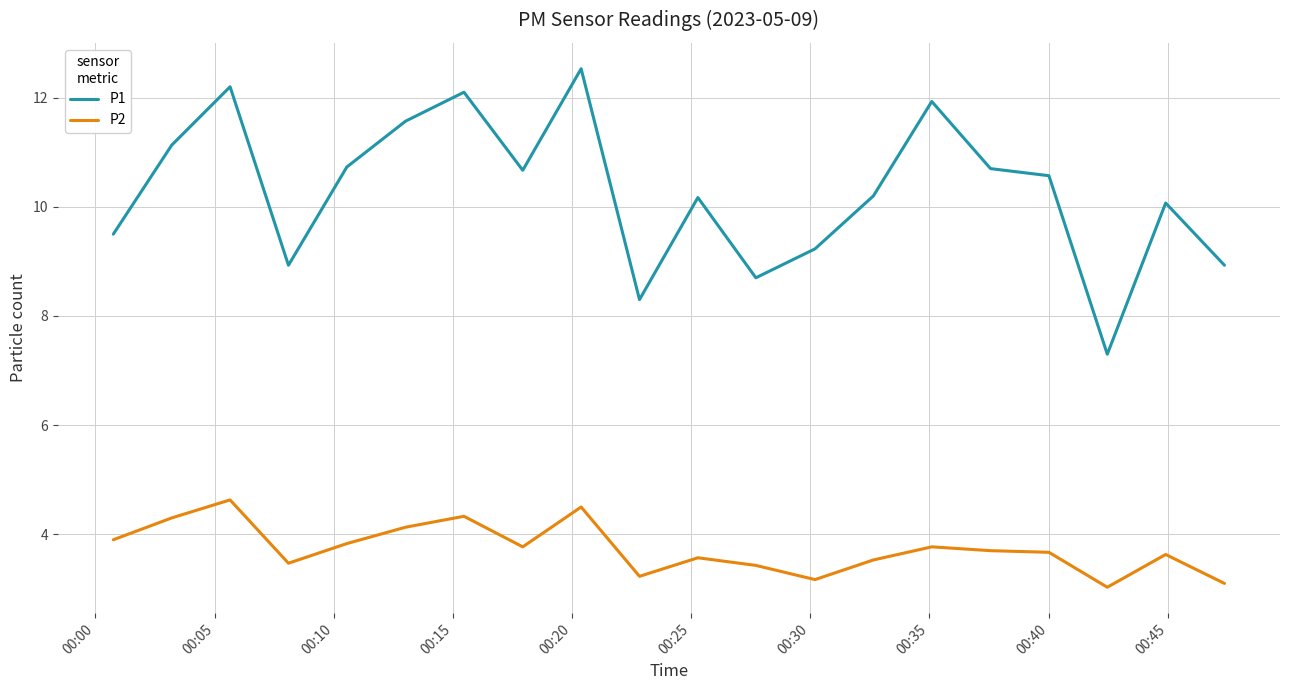

How many distinct data groups are displayed?

2